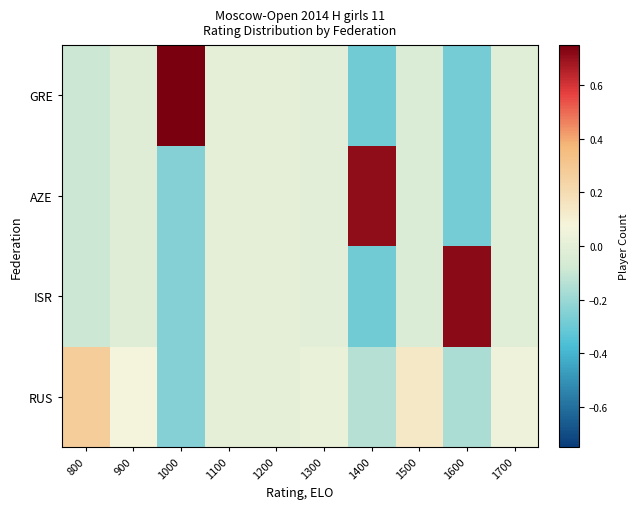

Rank the series by their maximum value, from highest to lowest.

GRE, ISR, AZE, RUS